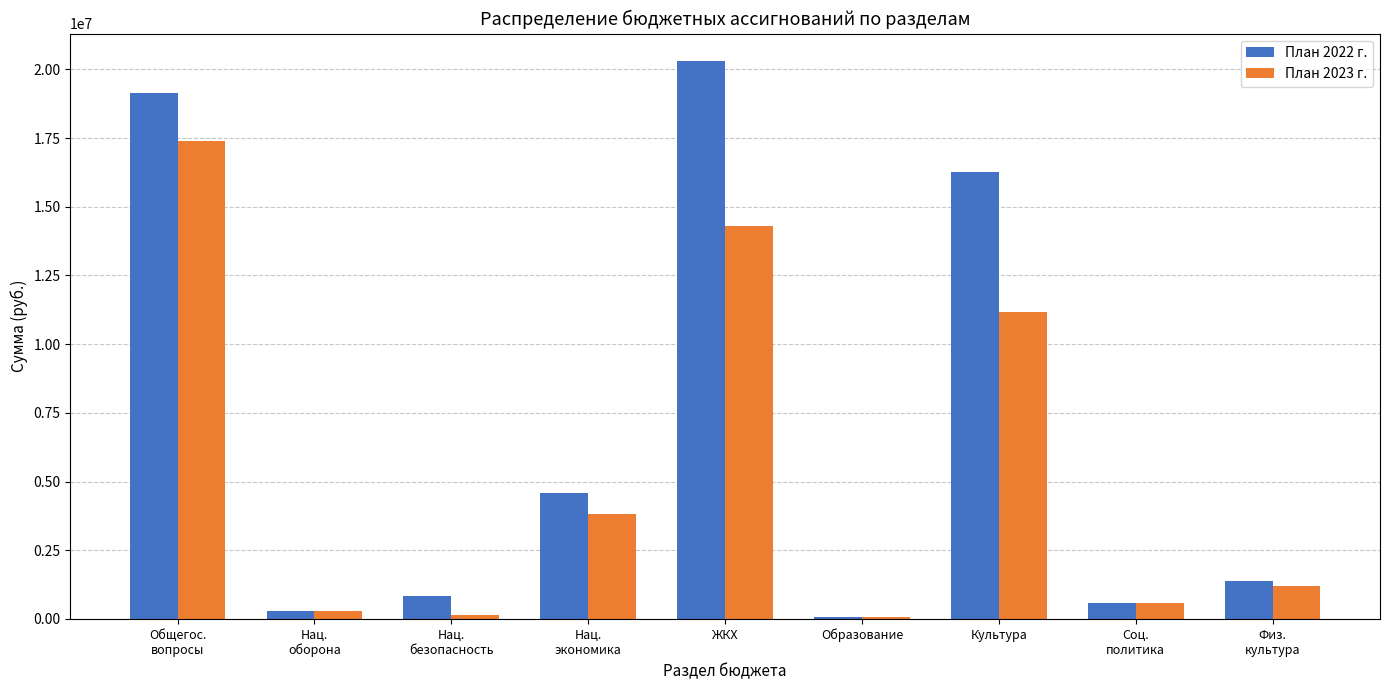

What is the average value of the План 2022 г. series?

7047046.2